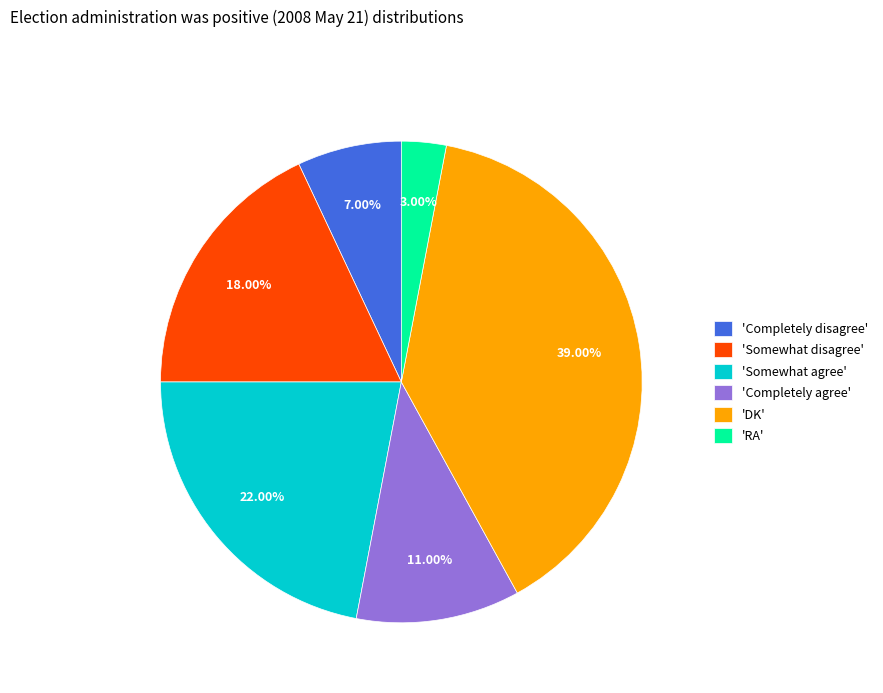

Rank the categories by value from highest to lowest.

'DK', 'Somewhat agree', 'Somewhat disagree', 'Completely agree', 'Completely disagree', 'RA'